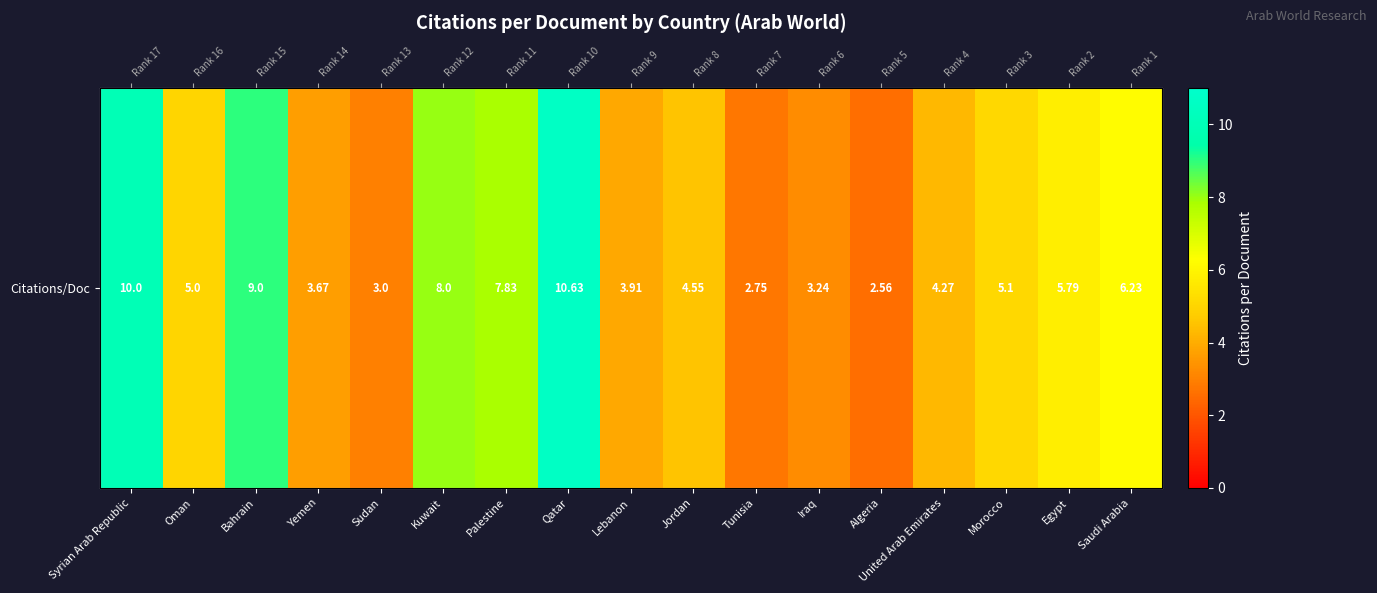

What is the change in value from Bahrain to Palestine?

-1.2